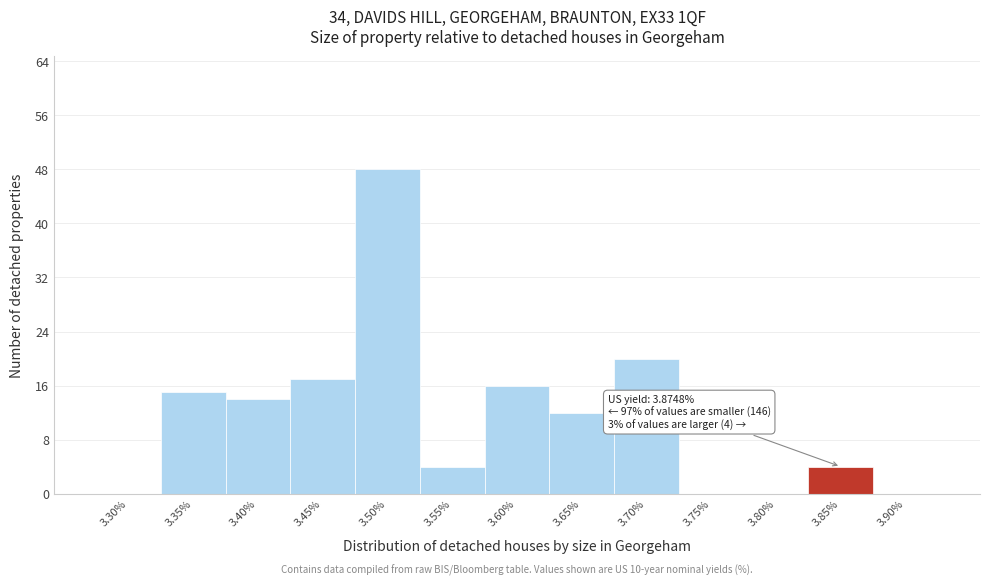

Reading left to right, transcribe all the data shown in this chart.

3.30%=0	3.35%=15	3.40%=14	3.45%=17	3.50%=48	3.55%=4	3.60%=16	3.65%=12	3.70%=20	3.75%=0	3.80%=0	3.85%=4	3.90%=0